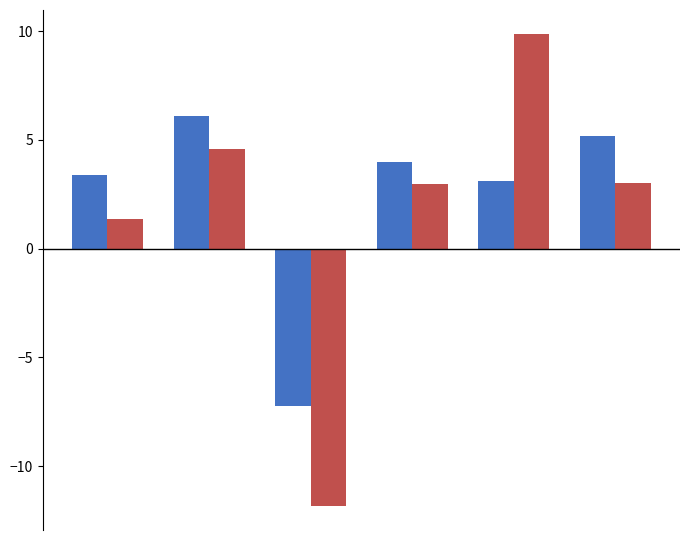

What is the greatest value displayed?

9.9